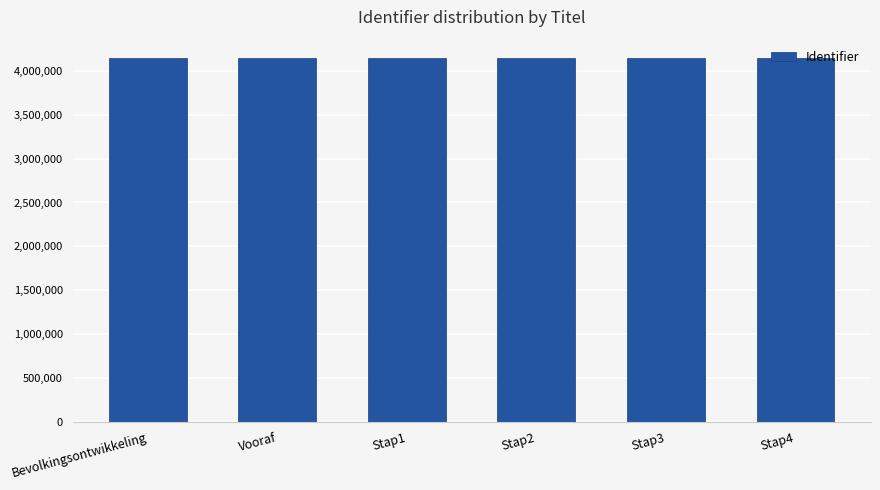

What is the greatest value displayed?

4149133